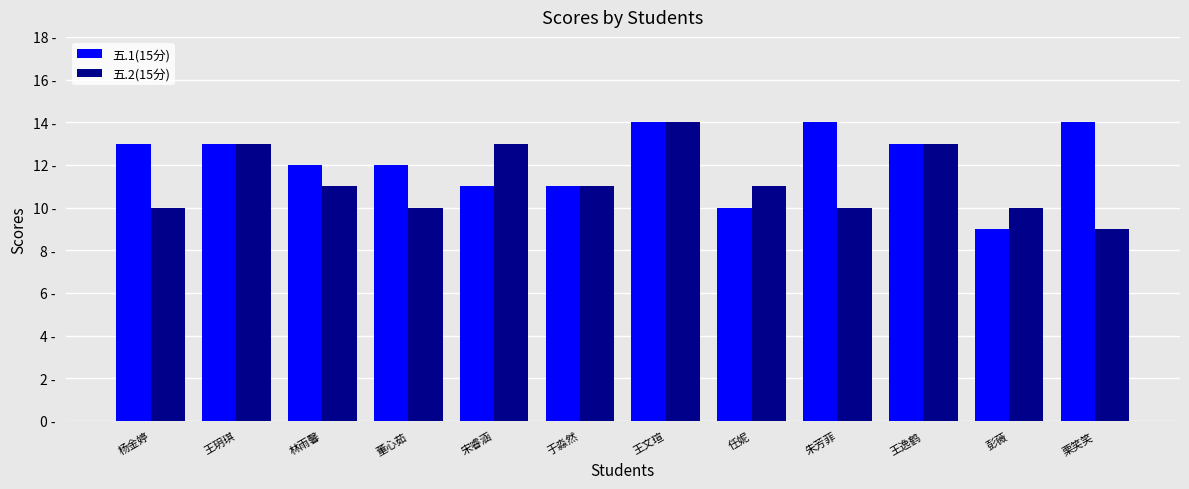

What is the average value of the 五.2(15分) series?

11